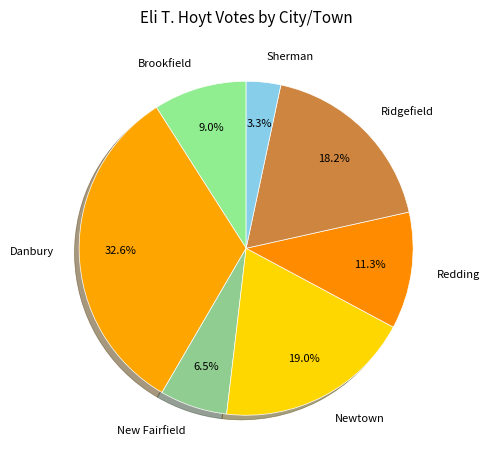

What percentage is NOT represented by Ridgefield?

81.8%